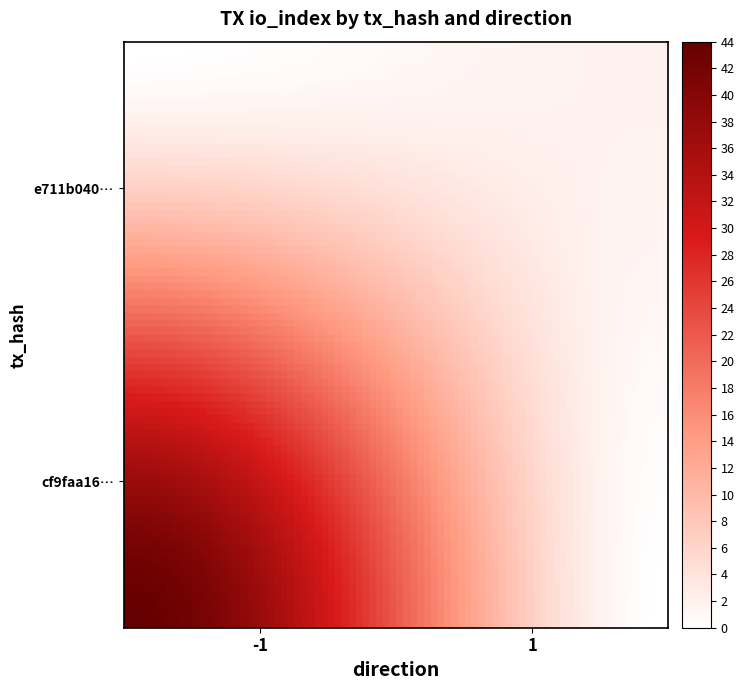

Reading right to left, list all the values displayed in this chart.

cf9faa165cda019c2d9b991b587eaa277f49e7f: io_index=44	direction=-1
e711b04064a3fca24bef3c2f1eb21446b55a697: io_index=2	direction=1